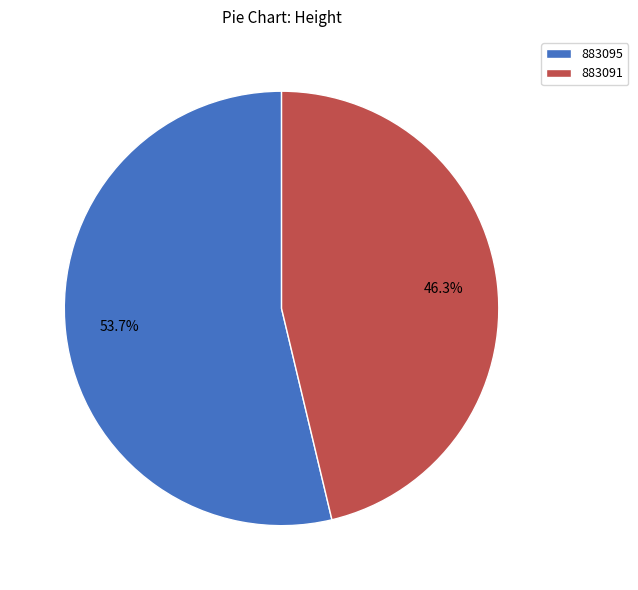

Rank the categories by value from lowest to highest.

883091, 883095